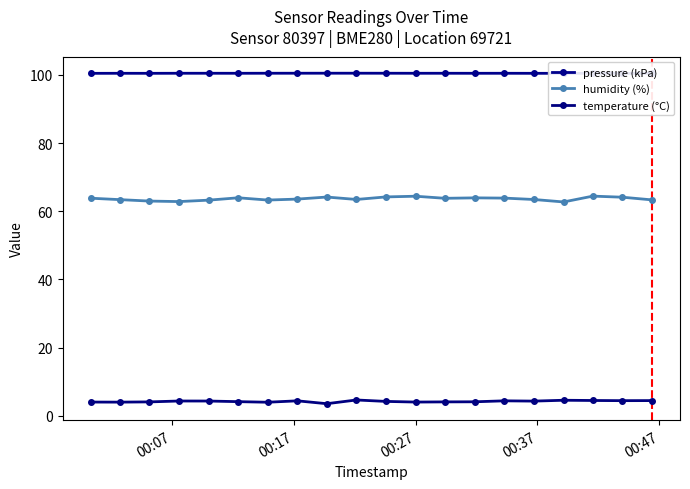

True or false: temperature (°C) has more than 1 interior local peaks.

True